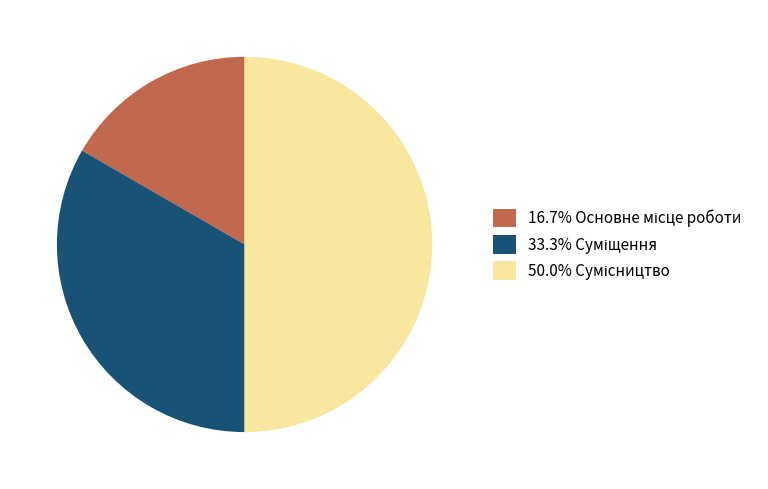

Which slice is the largest?

Сумісництво